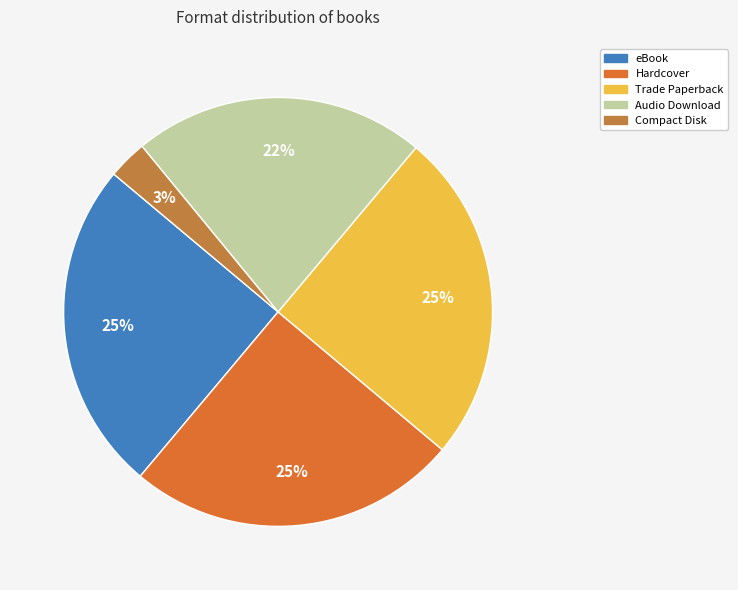

Count the number of slices in the pie.

5